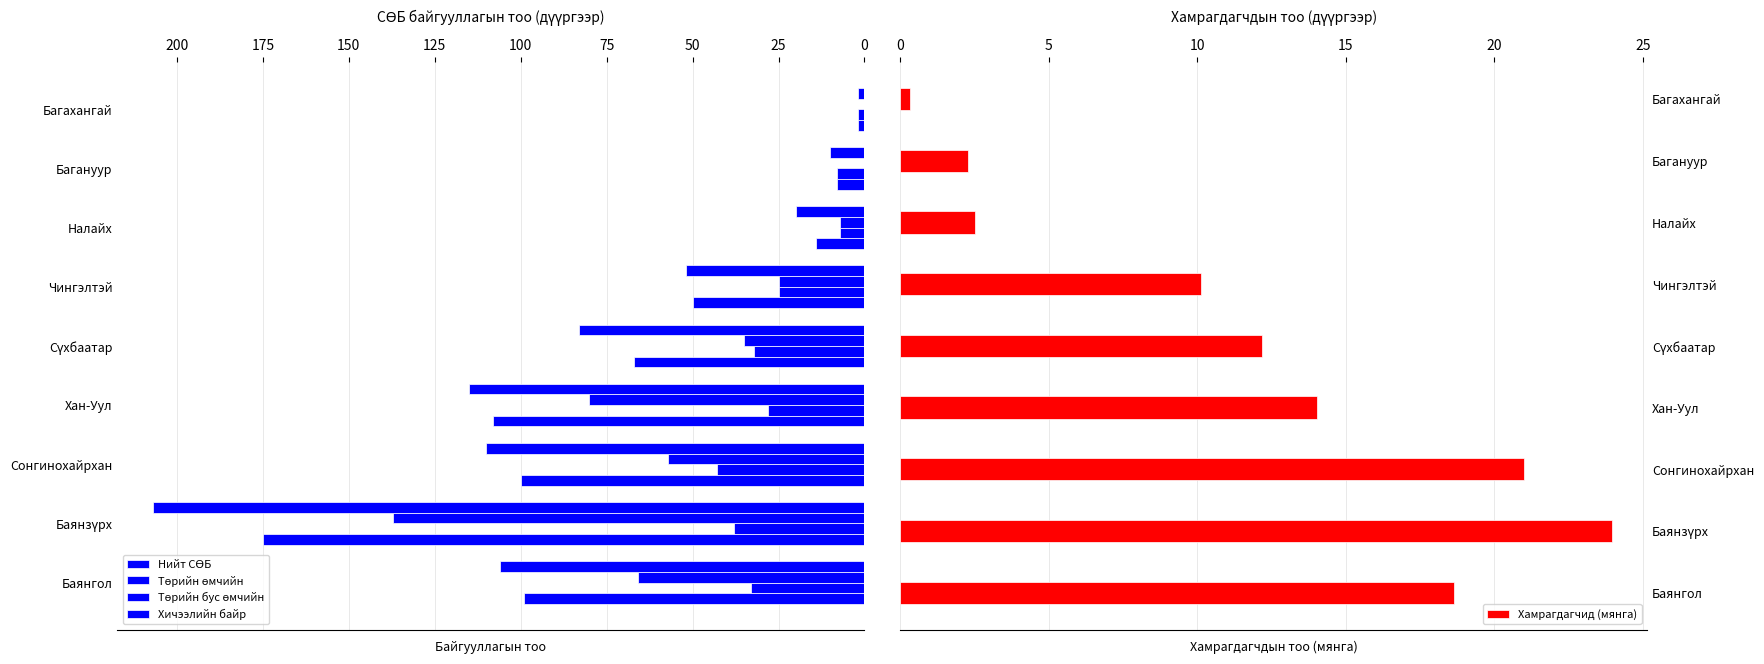

How many groups of bars are there?

9